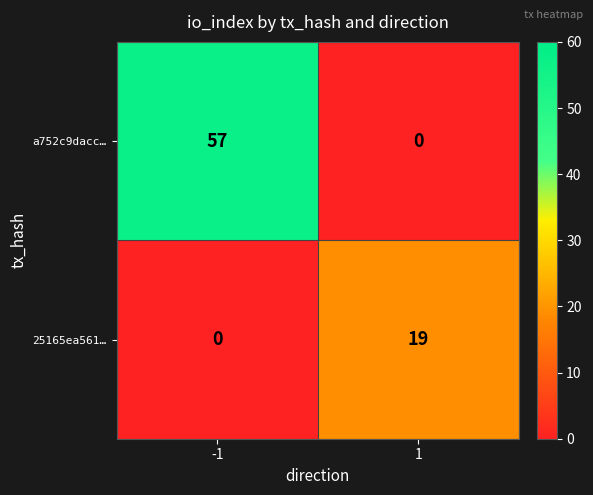

Rank the categories by 25165ea561… value from highest to lowest.

1, -1